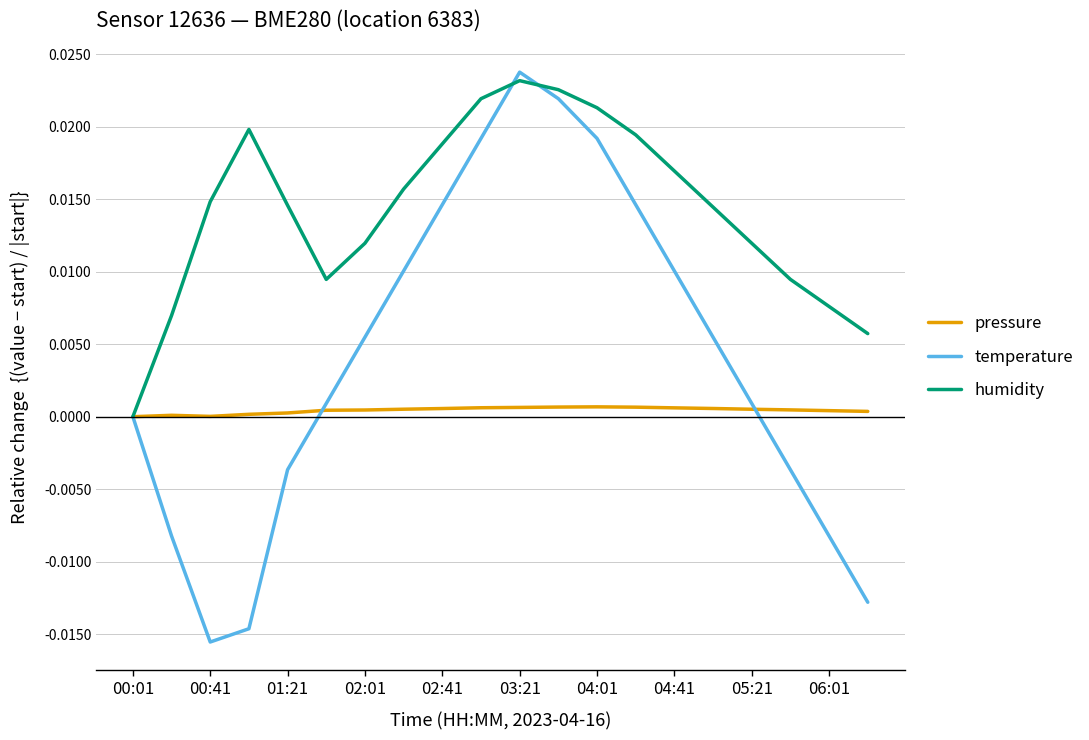

Which series has the largest range (max minus min)?

temperature